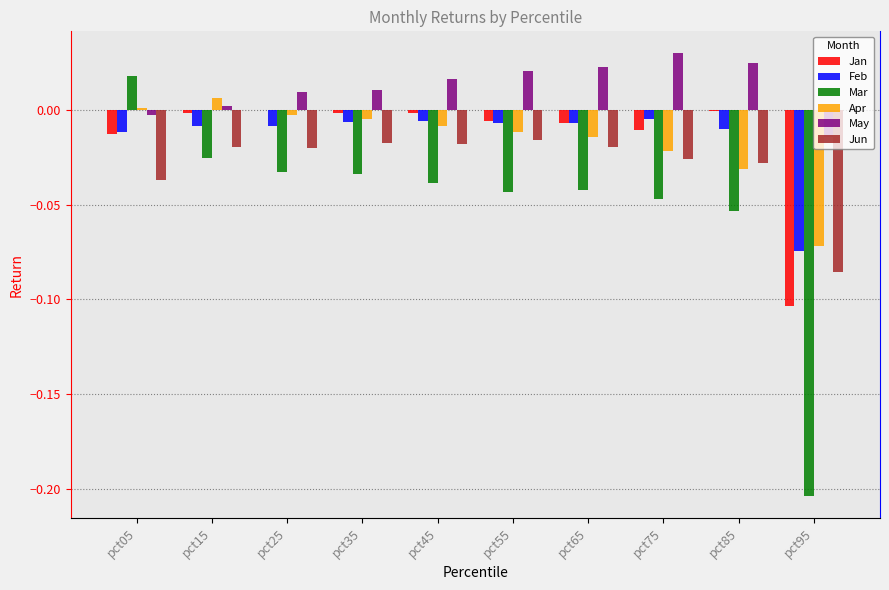

True or false: Jun has a value of -0.0 at pct45.

True